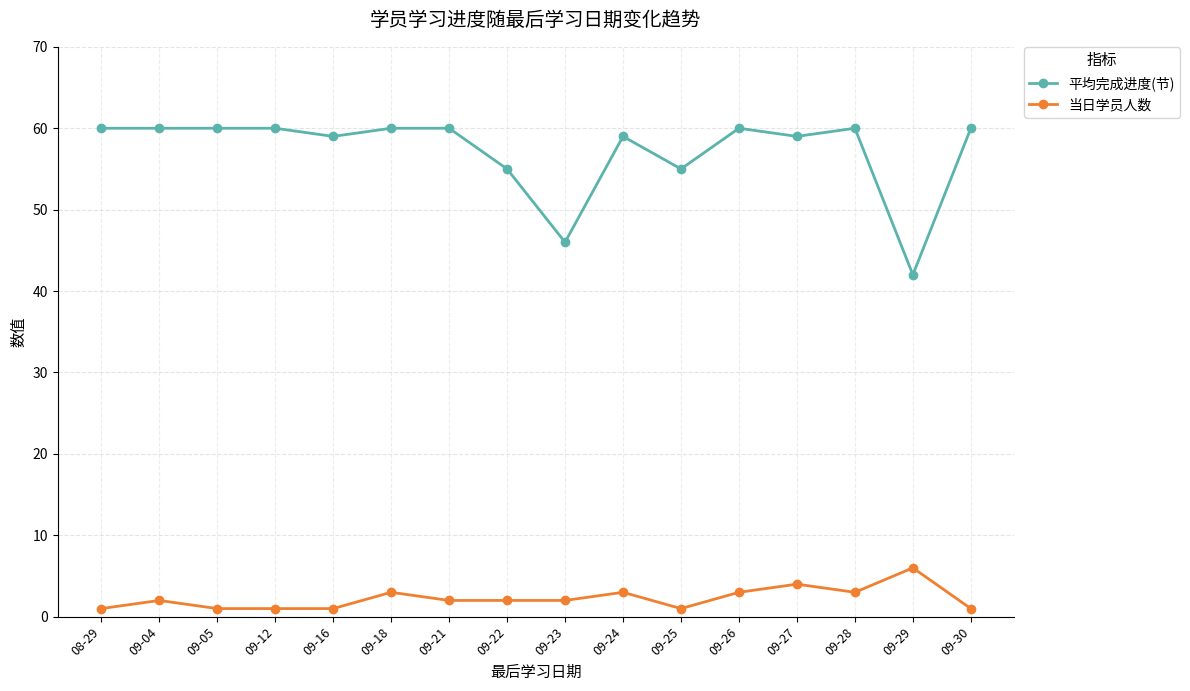

Read the 平均完成进度(节) value at 09-24, to the nearest 10.

60